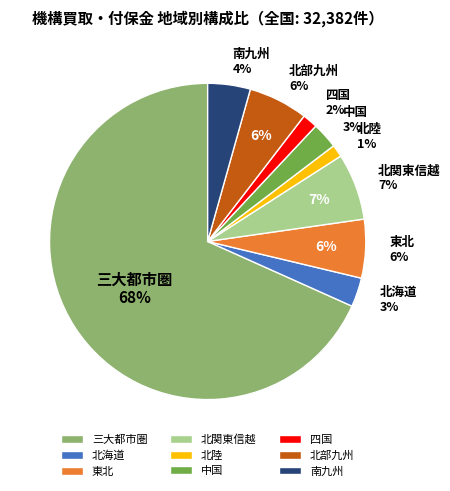

What percentage is the 北部九州 slice, to the nearest percent?

6%